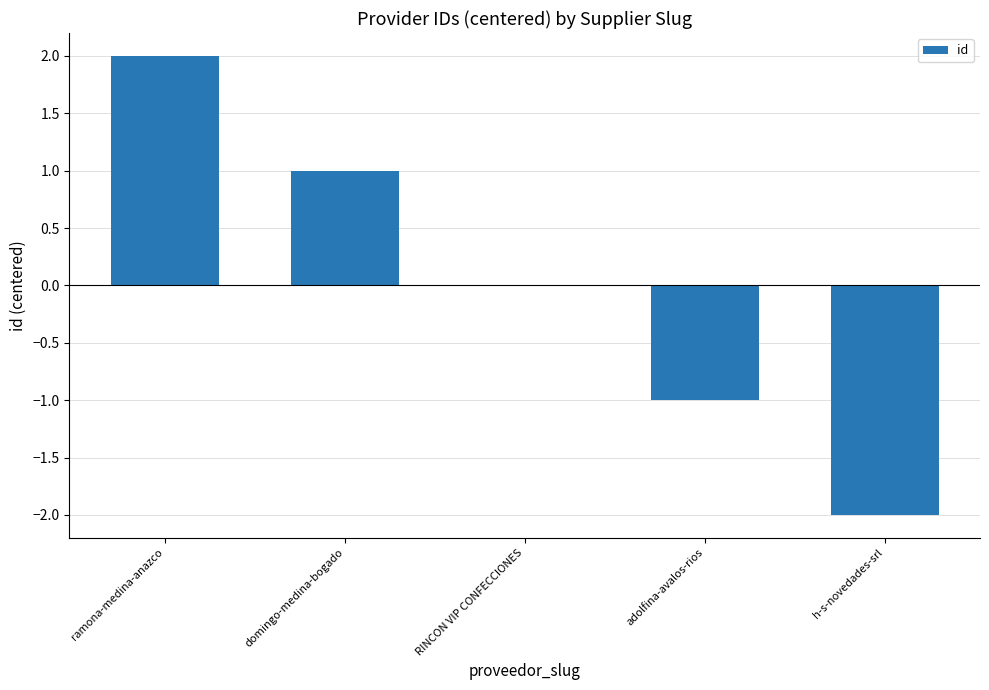

True or false: the data shows 2 at ramona-medina-anazco.

True